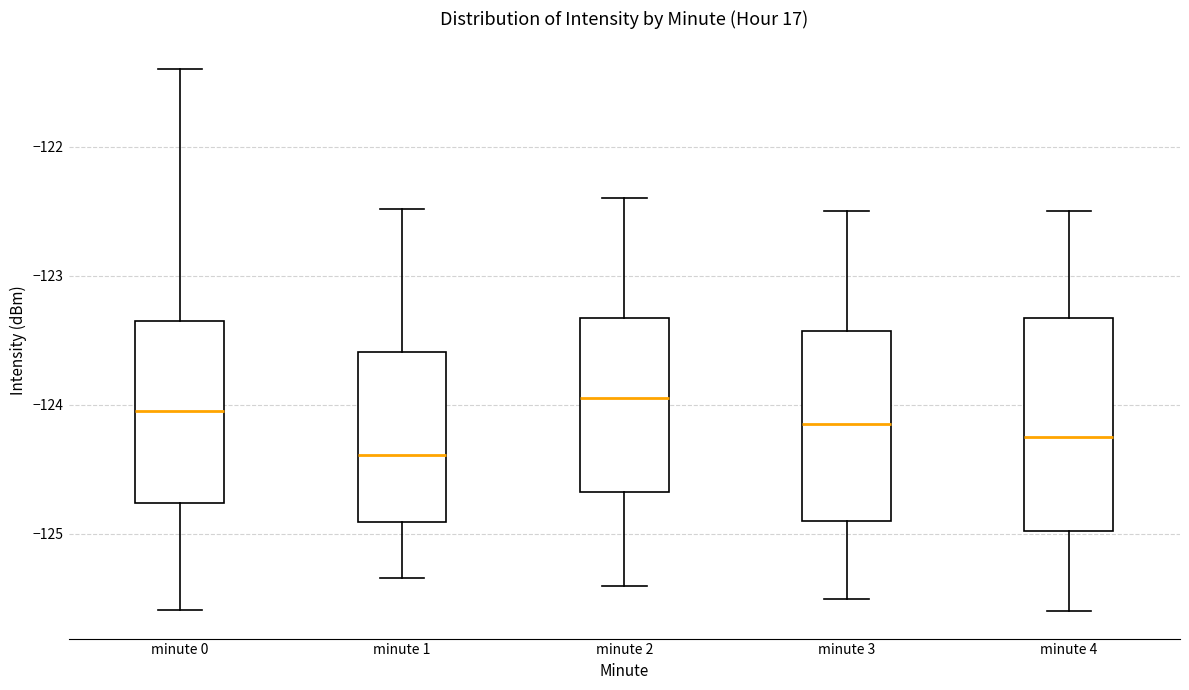

Reading left to right, transcribe this box plot: for each box, give where its median line is, the range the box spans, and where its two whiskers end, as read against the y-axis. The values are not printed on the chart, so give them approximately, as read against the axis.

minute 0: median -124.0, box -124.8 to -123.3, whiskers -125.6 to -121.4
minute 1: median -124.4, box -124.9 to -123.6, whiskers -125.3 to -122.5
minute 2: median -123.9, box -124.7 to -123.3, whiskers -125.4 to -122.4
minute 3: median -124.1, box -124.9 to -123.4, whiskers -125.5 to -122.5
minute 4: median -124.2, box -125.0 to -123.3, whiskers -125.6 to -122.5